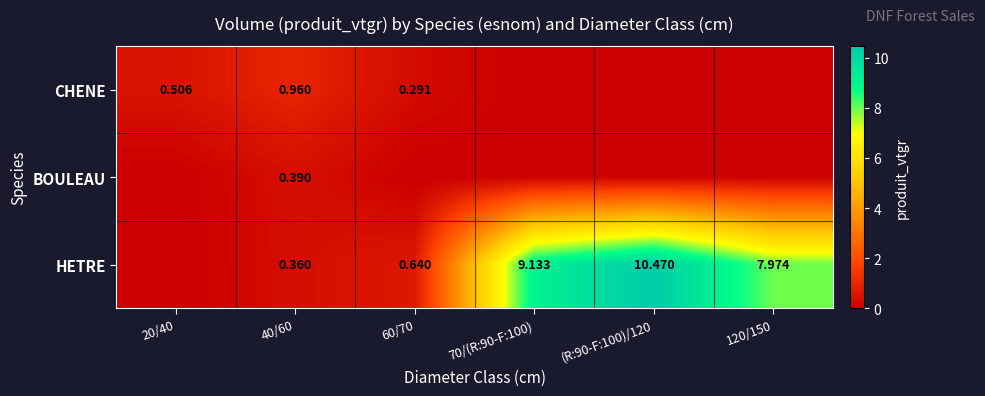

How many values in BOULEAU are above zero?

1